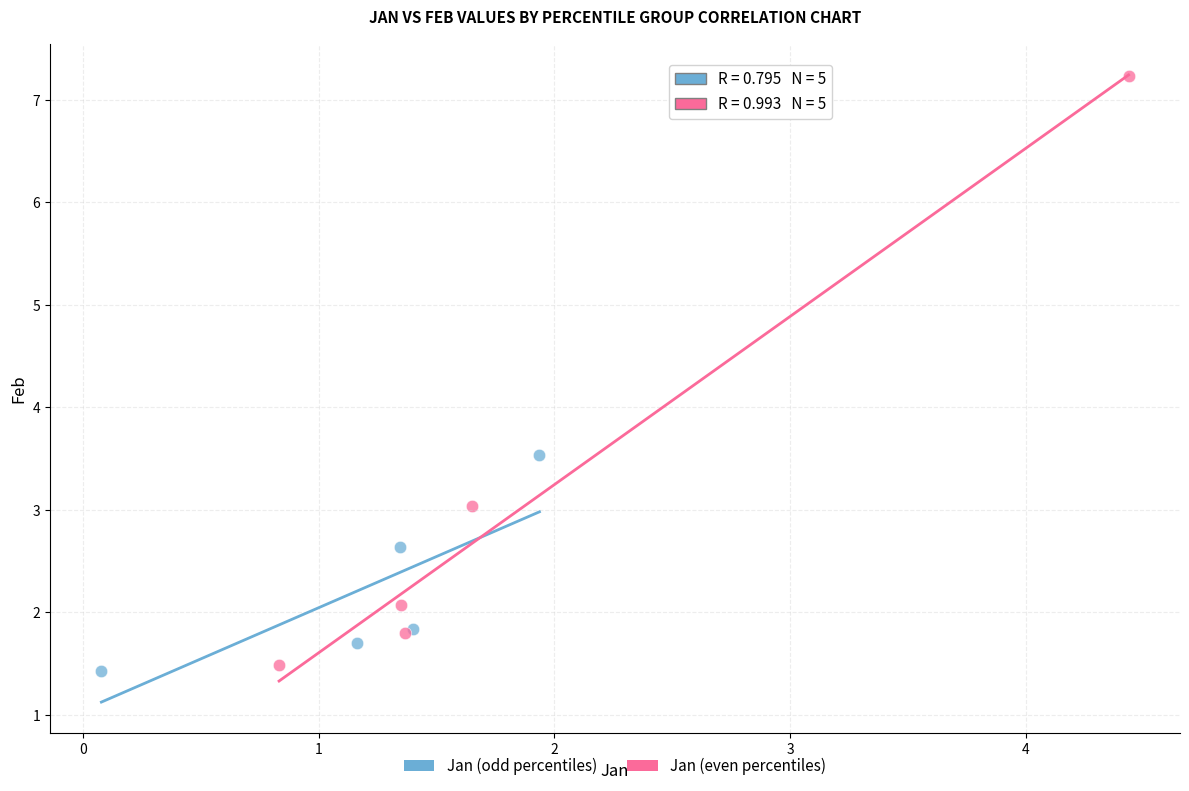

Which series has the largest Y range (max minus min)?

Jan (even percentiles)